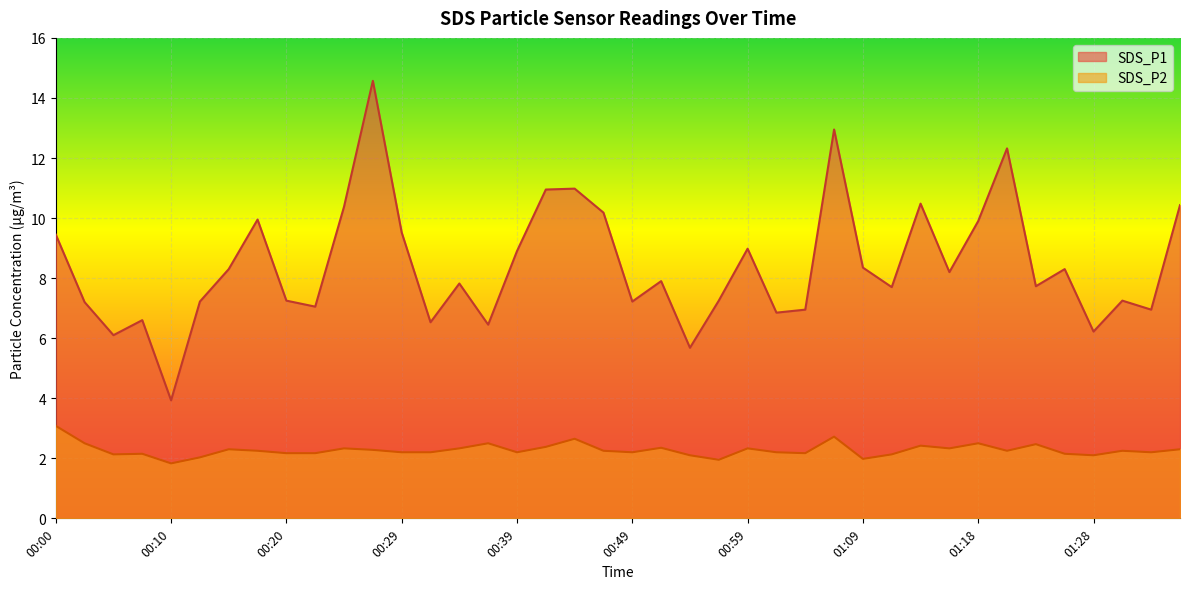

The value of SDS_P1 at 00:10 is 3.9. True or false?

True